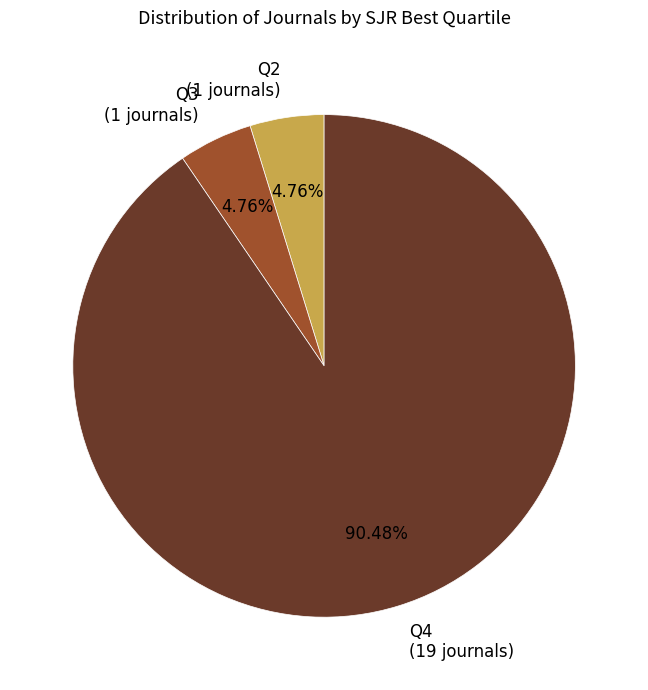

How many segments does this pie chart have?

3